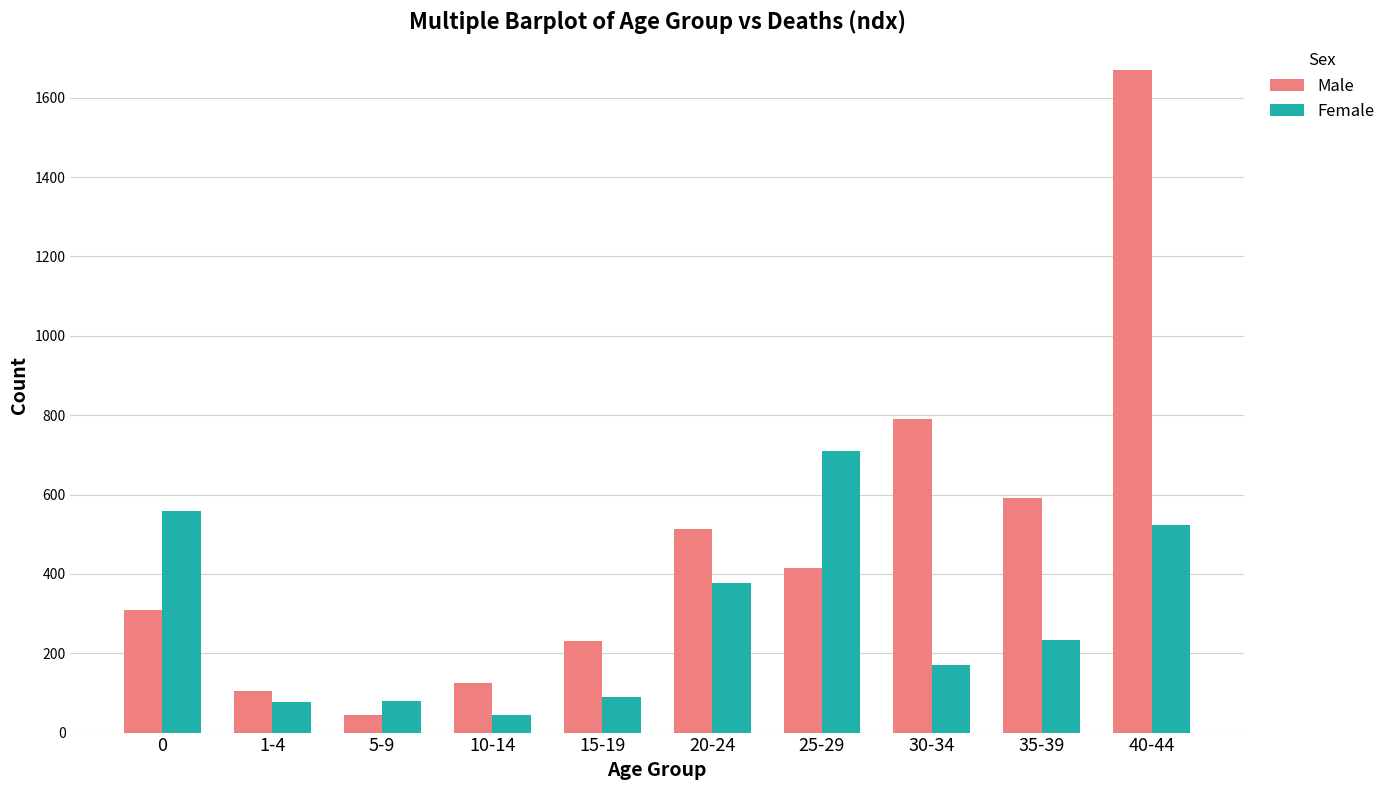

What is the value of the Female bar at the 9th from the left?

233